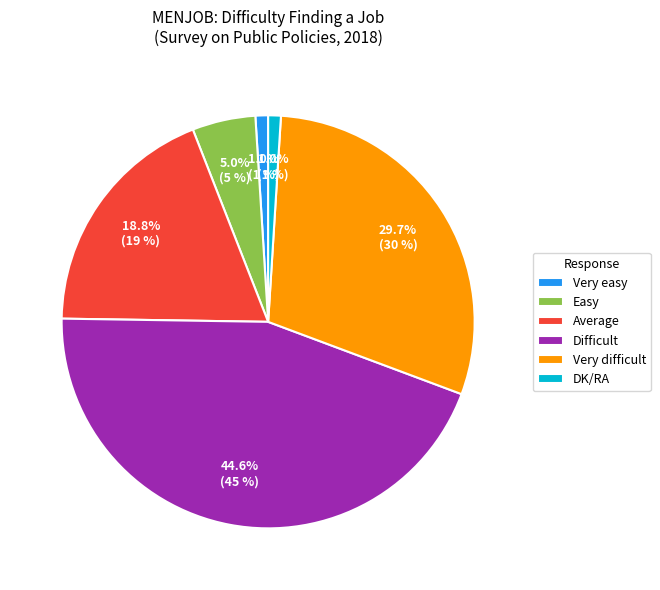

To the nearest percent, what is the combined percentage of Very difficult and Difficult?

74%